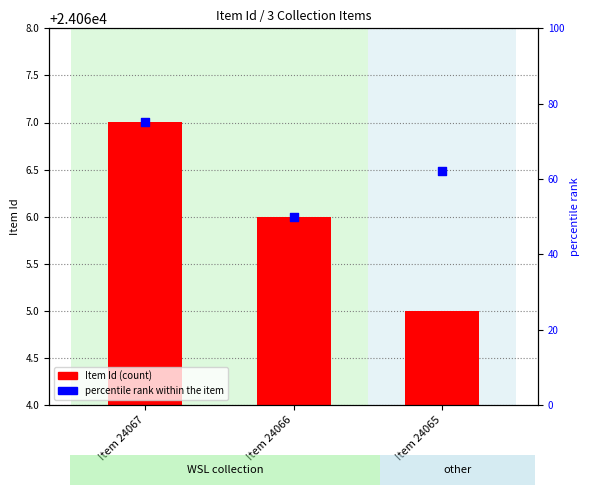

At how many categories does at least one series exceed 21?

3